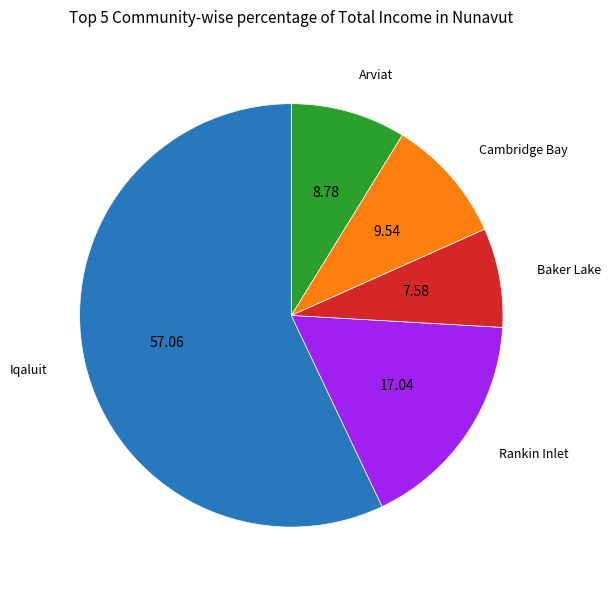

Is there any slice that represents more than half of the pie?

Yes